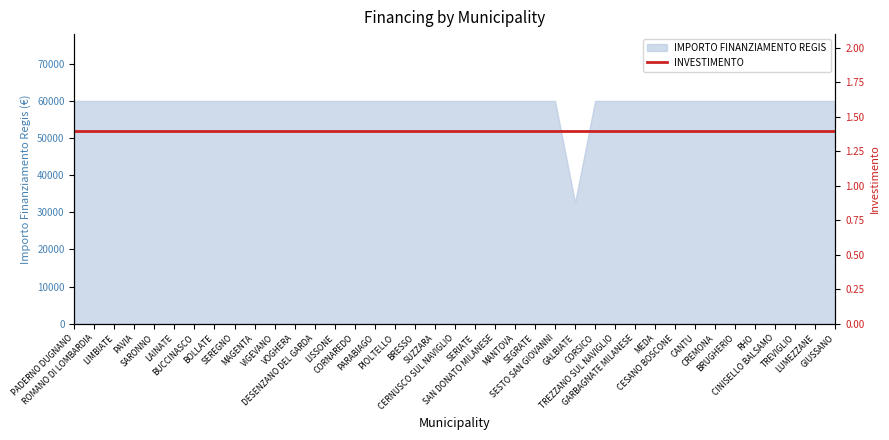

How many points are lower than both their immediate neighbors (excluding endpoints)?

1